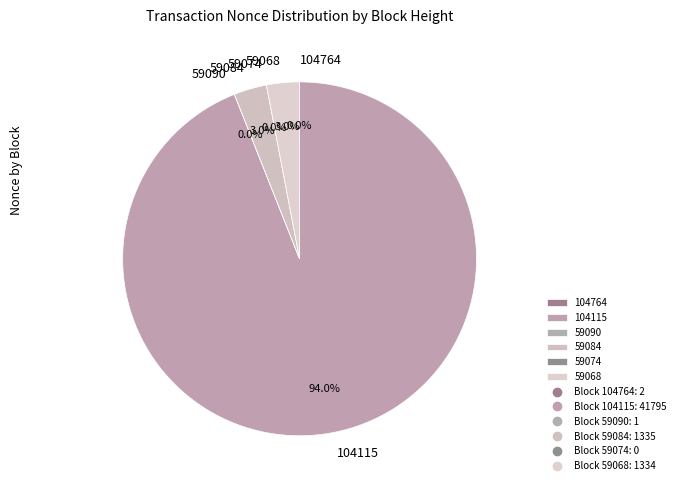

Count the number of slices in the pie.

6